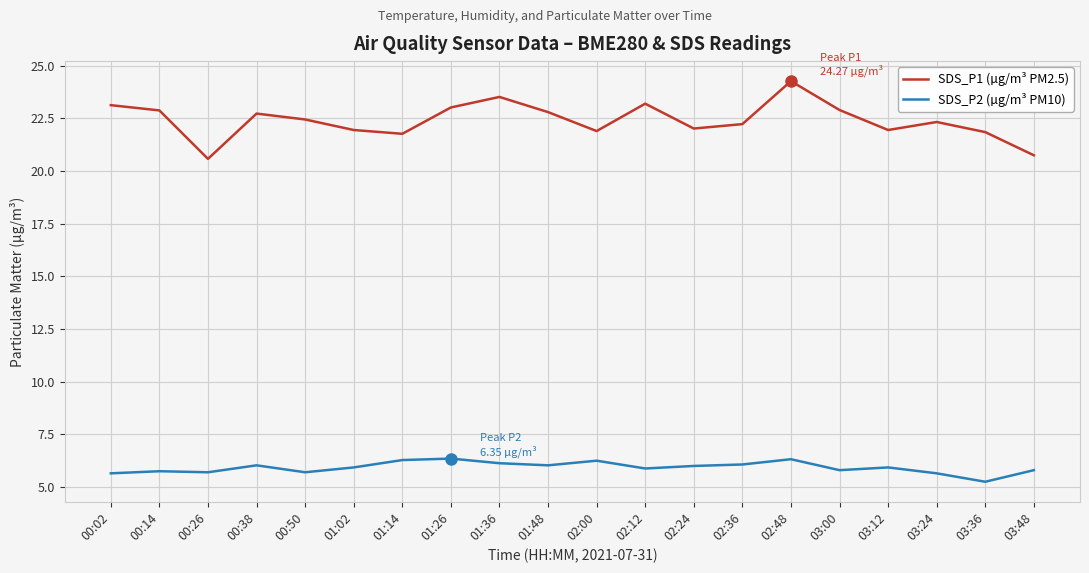

List the series in order of their peak value, highest first.

SDS_P1 (µg/m³ PM2.5), SDS_P2 (µg/m³ PM10)